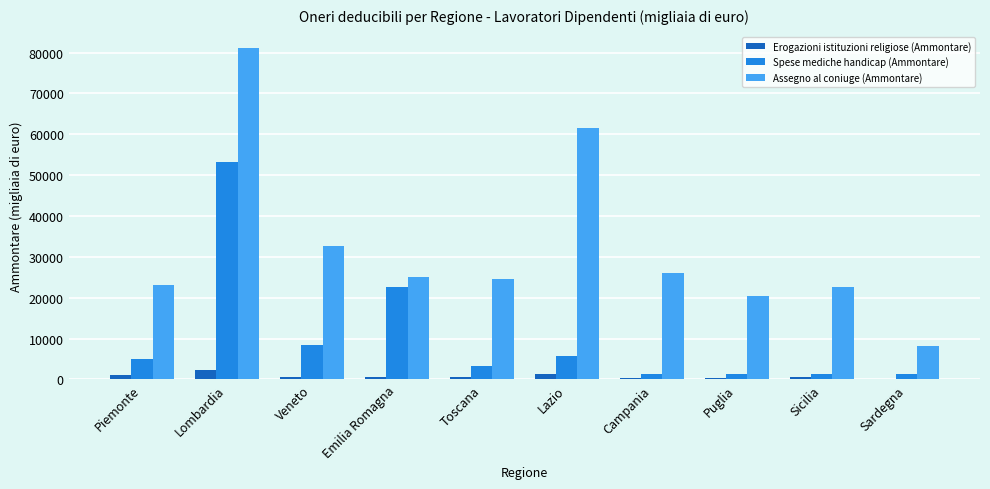

What is the greatest value displayed?

81011